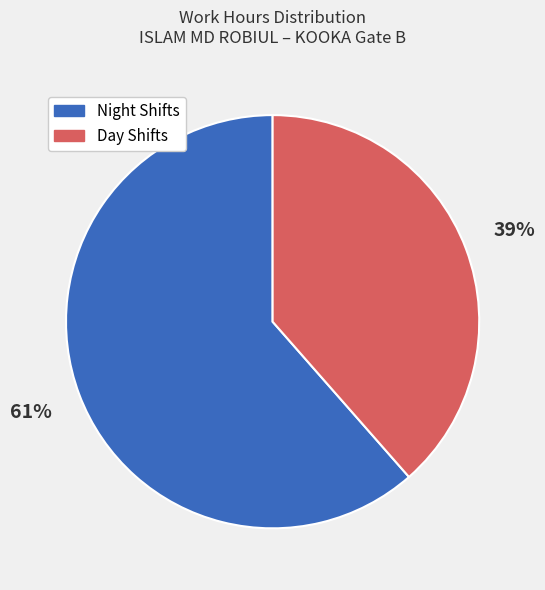

To the nearest percent, what is the average slice percentage?

50%